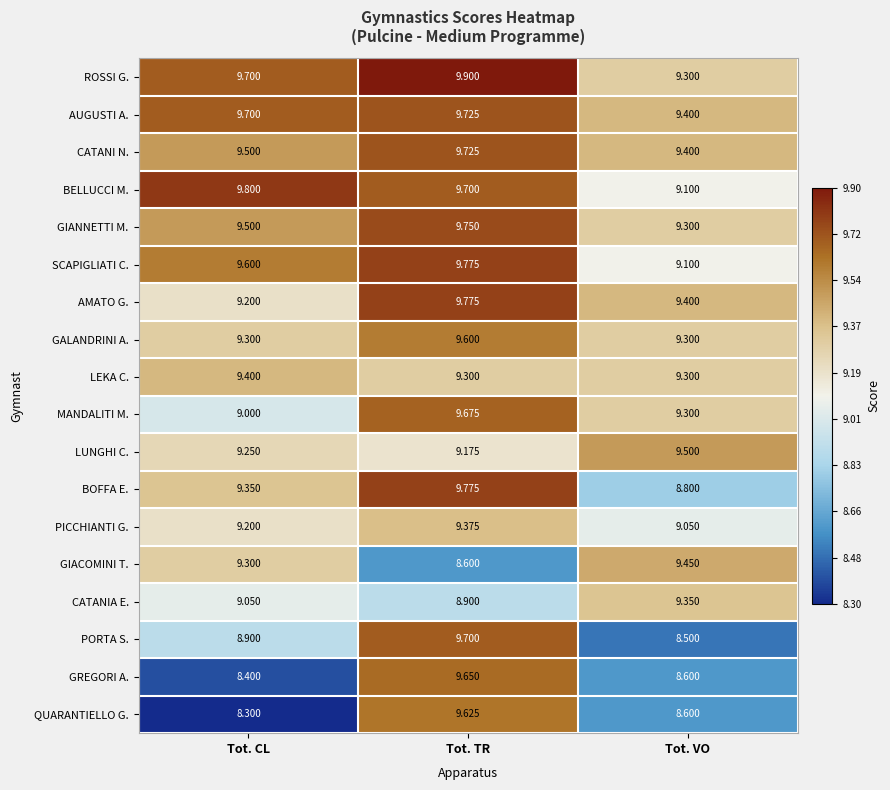

At which category does the chart reach its peak across all series?

Tot. TR